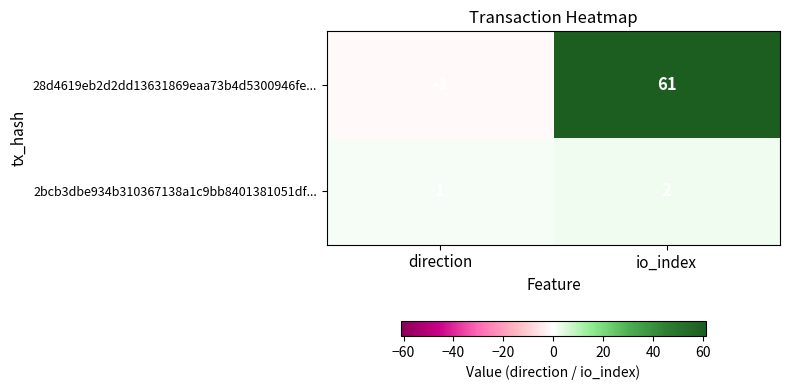

True or false: 2bcb3dbe934b310367138a1c9bb8401381051df... has a value of 2 at io_index.

True